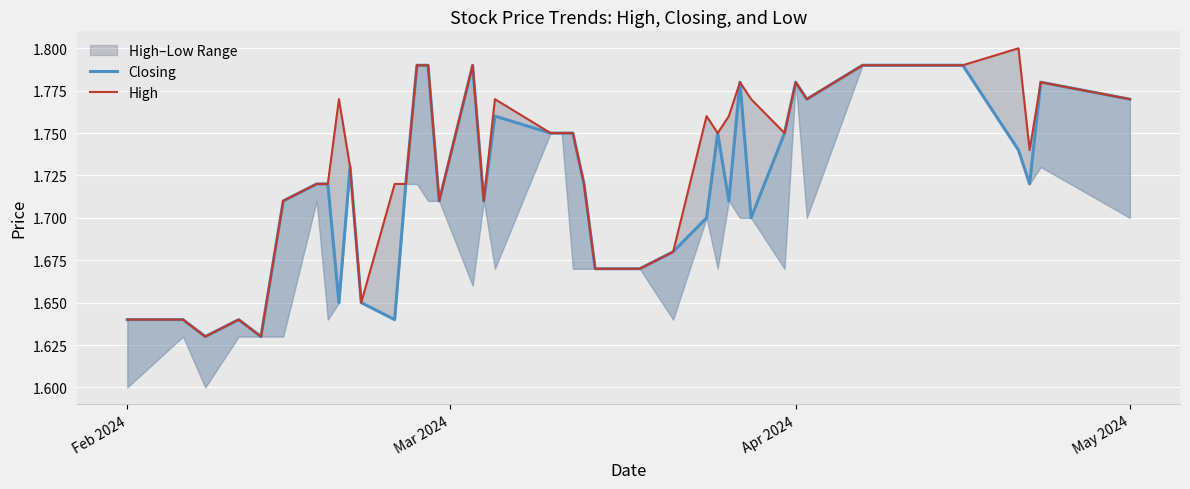

What is the difference between the maximum and minimum values in the High series?

0.2